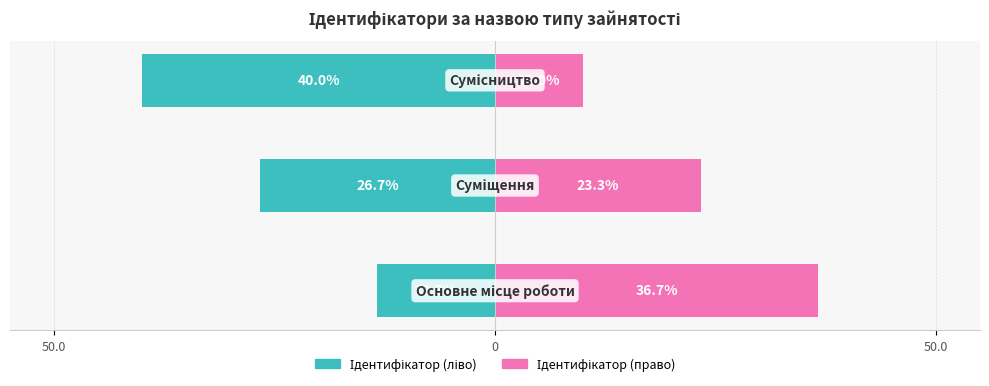

What is the total value across all series at 0?

-3.3